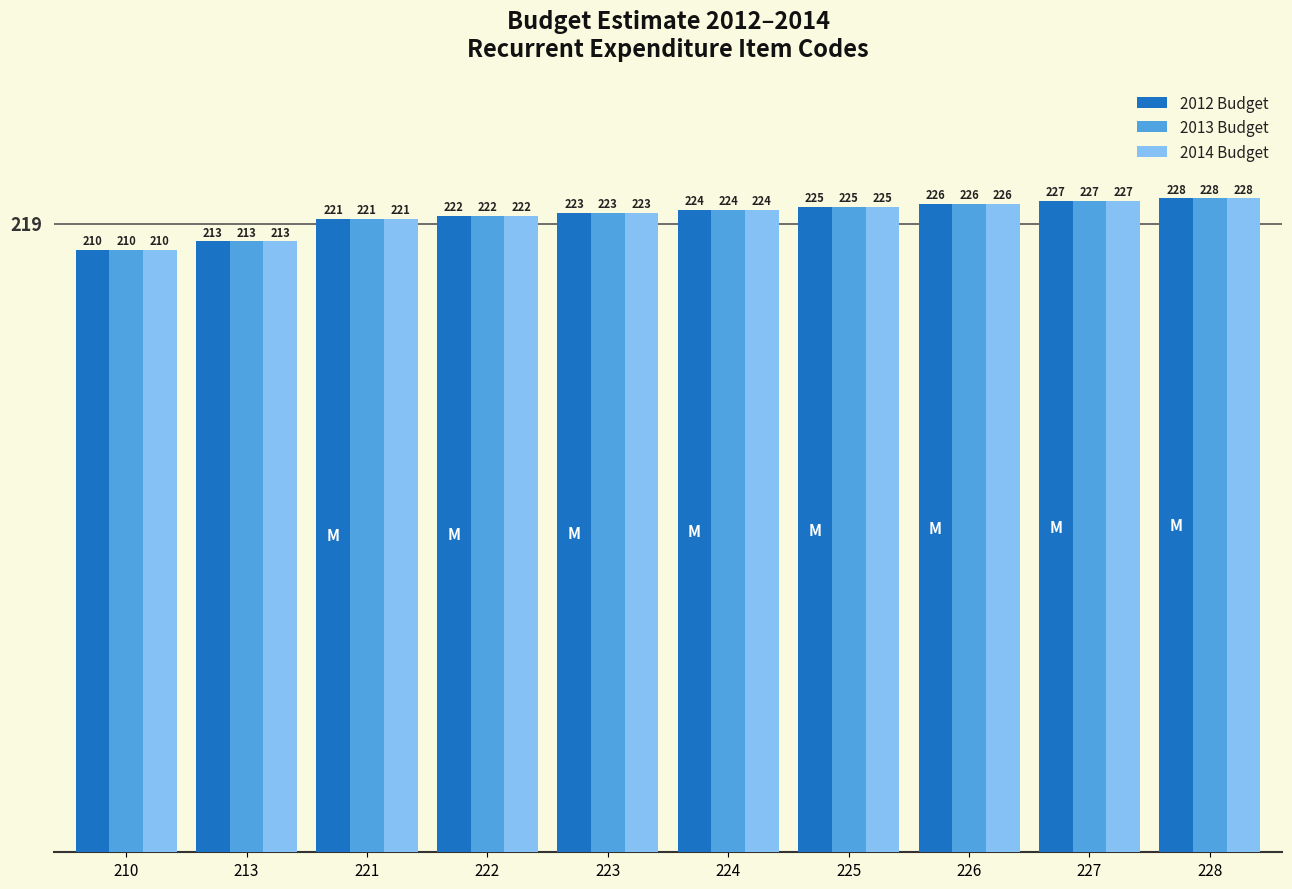

Read the 2013 Budget value at 228, to the nearest 5.

230